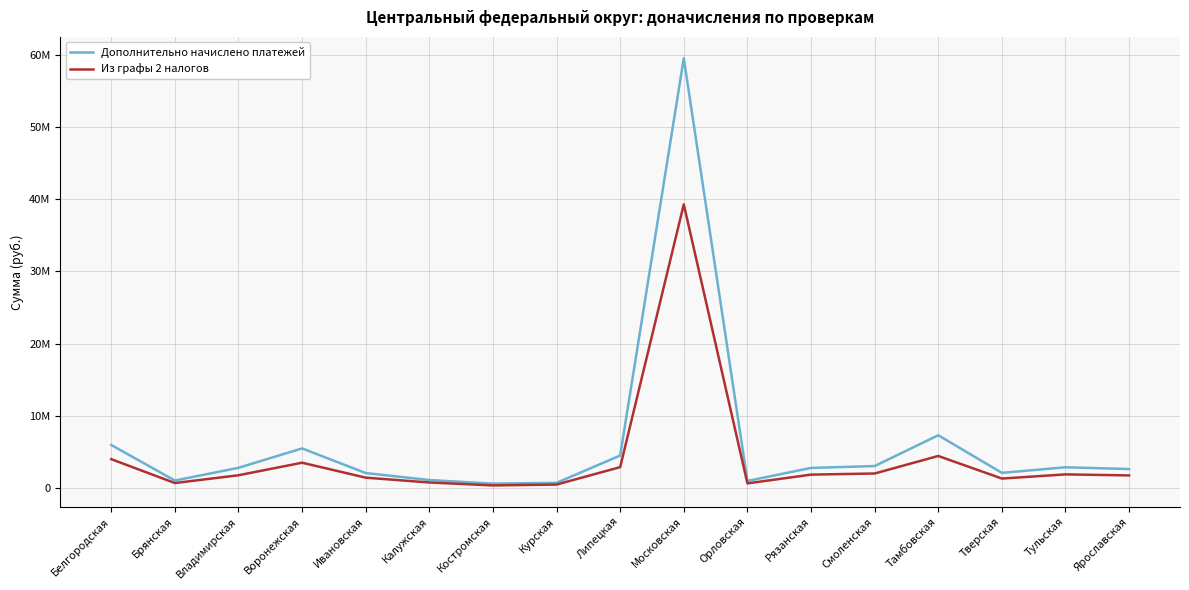

The value of Из графы 2 налогов at Владимирская is 1063994. True or false?

False